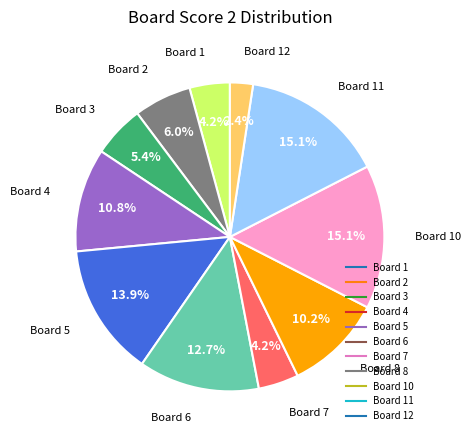

Is there a majority slice in this chart?

No